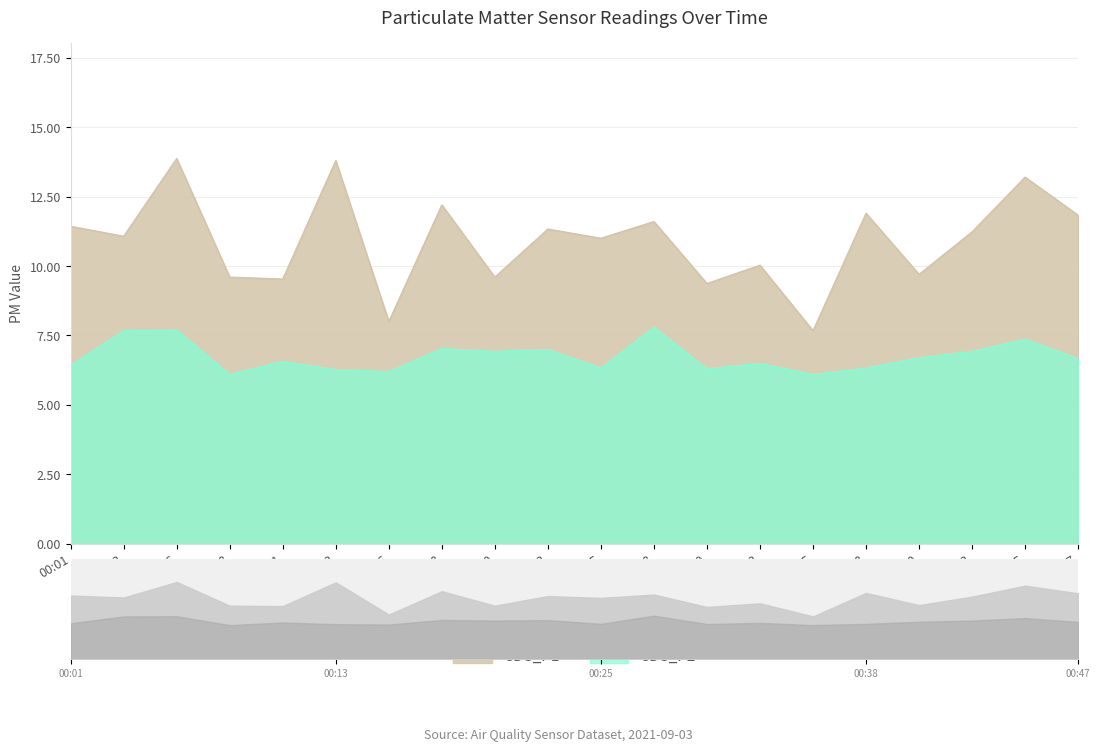

At 00:20, list the series in order from smallest to largest.

SDS_P2, SDS_P1